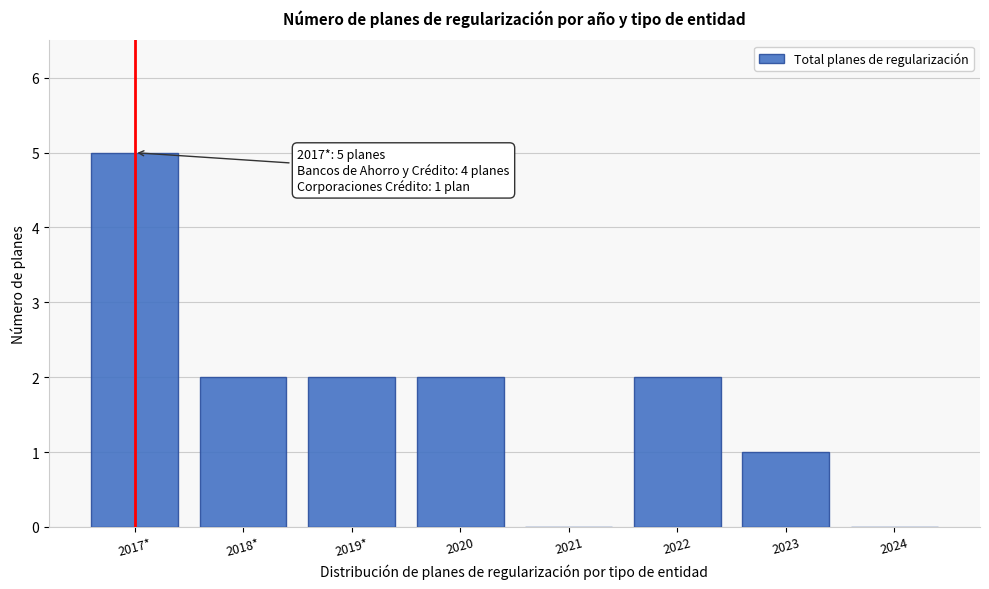

Reading left to right, transcribe all the data shown in this chart.

2017*=5	2018*=2	2019*=2	2020=2	2021=0	2022=2	2023=1	2024=0